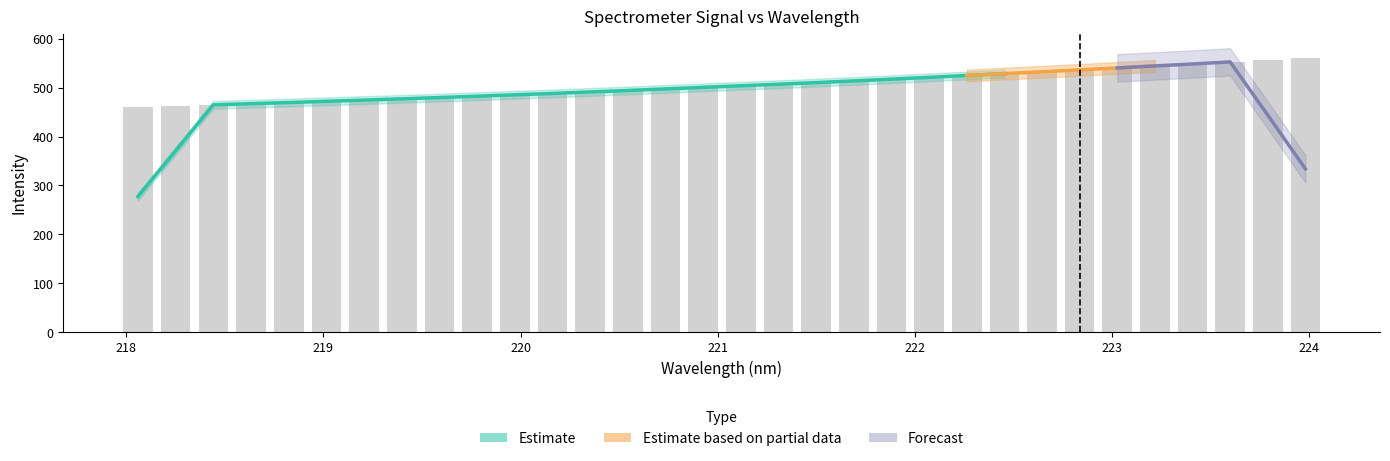

Read the value at 219.

471.7